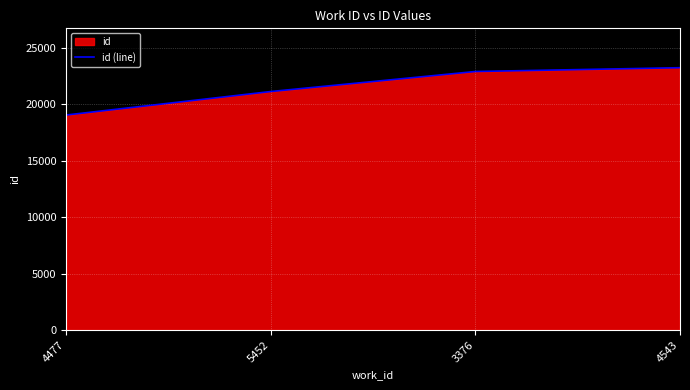

The value at 4477 is 26959. True or false?

False